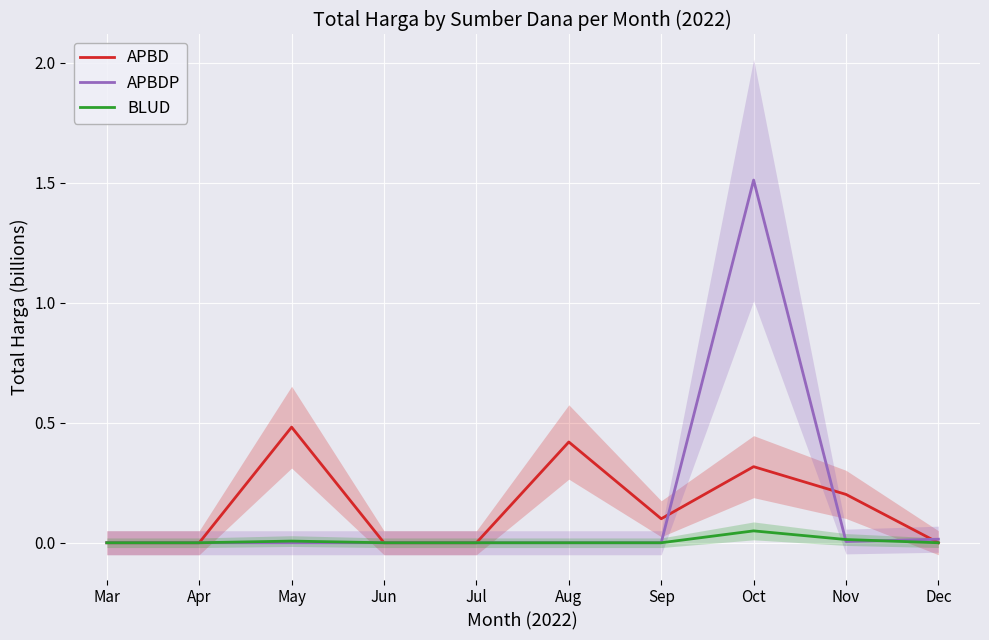

Does the chart display data point markers on the line(s)?

No